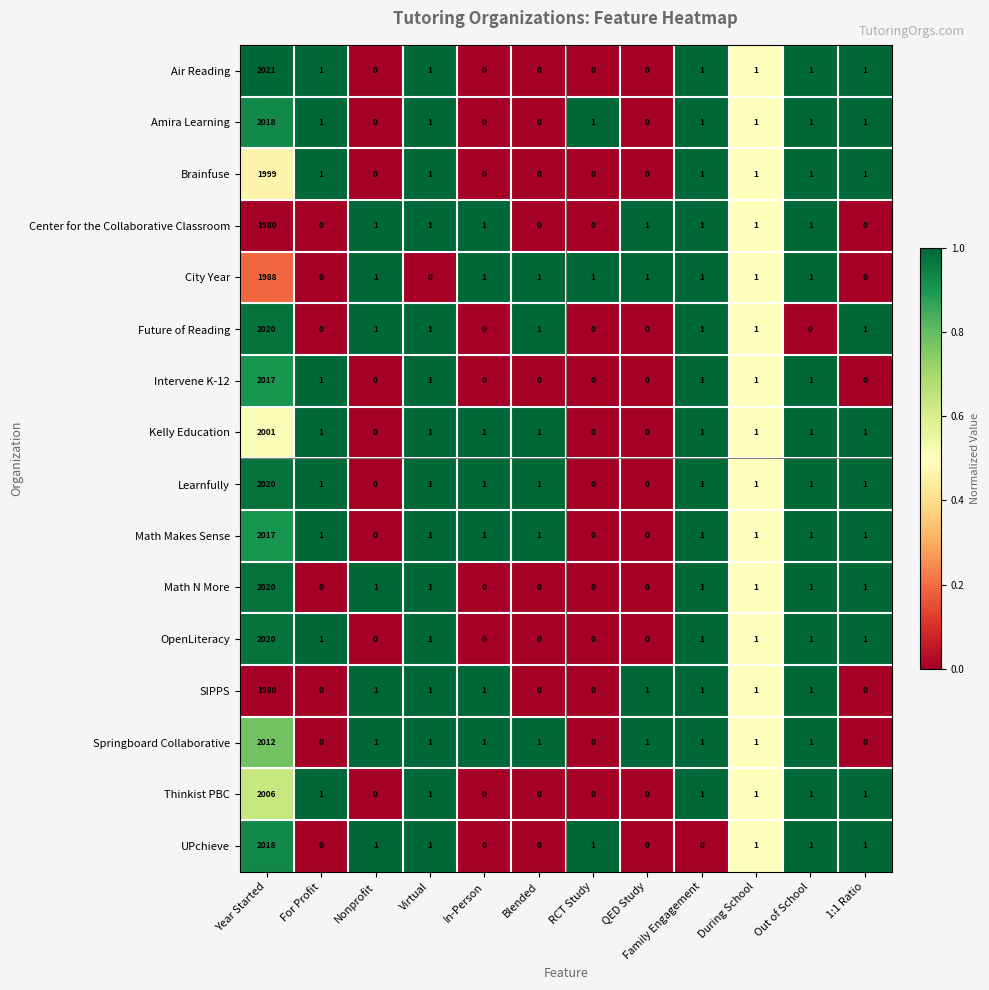

Is it true that Future of Reading equals 0 at RCT Study?

True